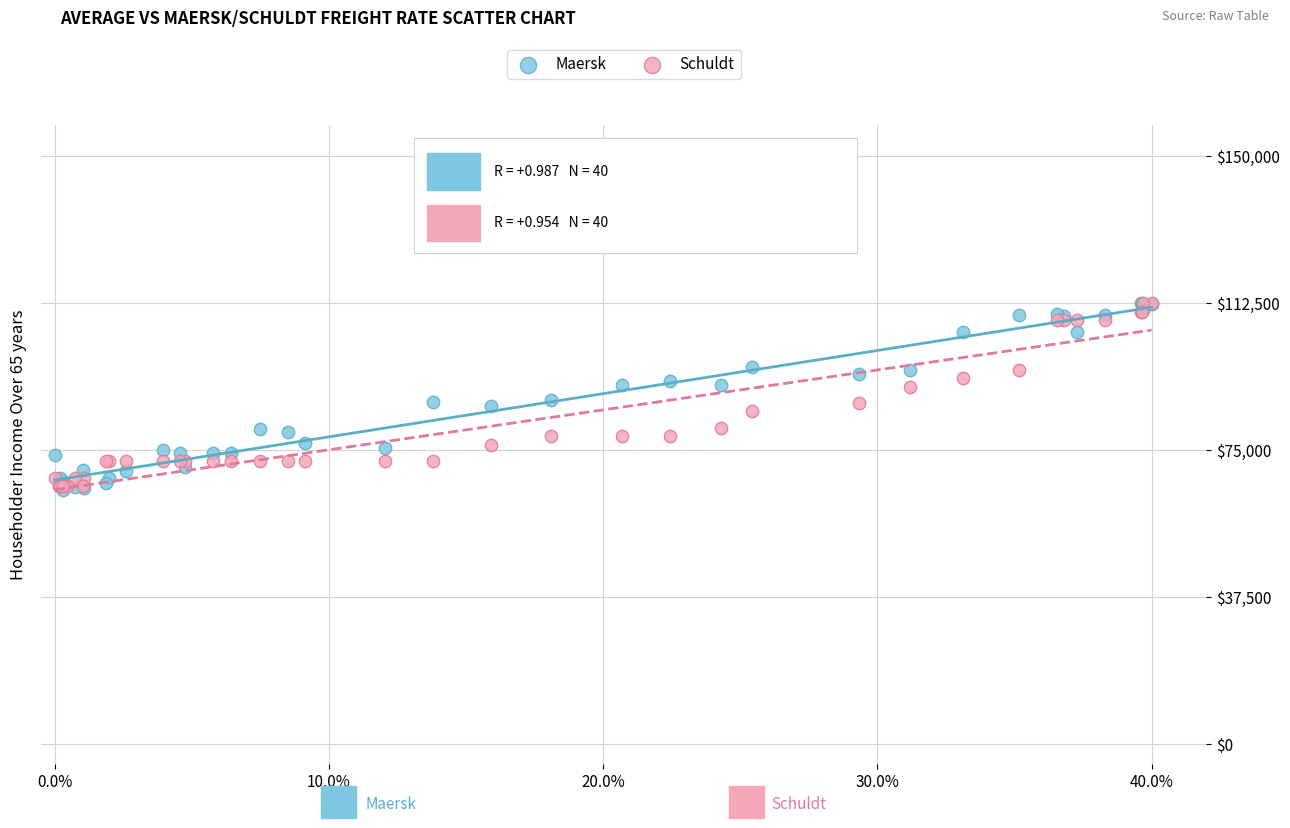

What are all the series names shown in the legend?

Maersk, Schuldt